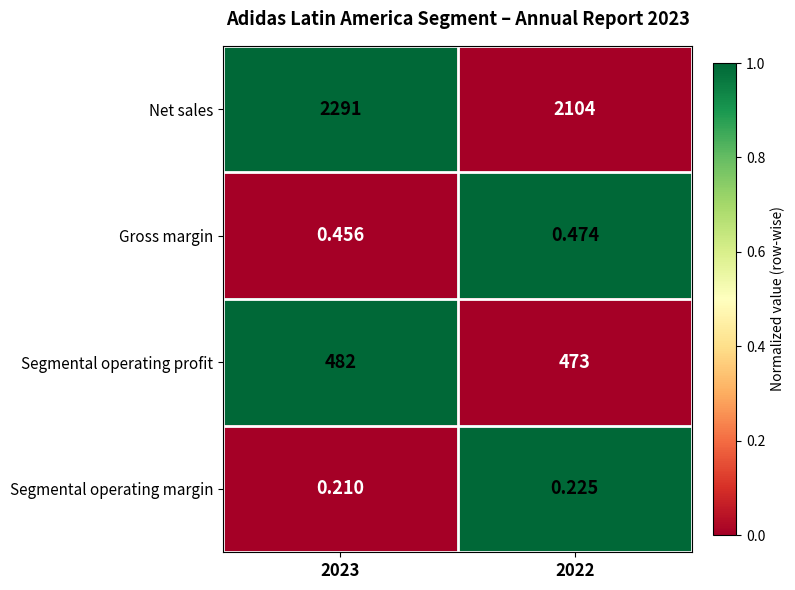

At which category is the sum across all series the highest?

2023